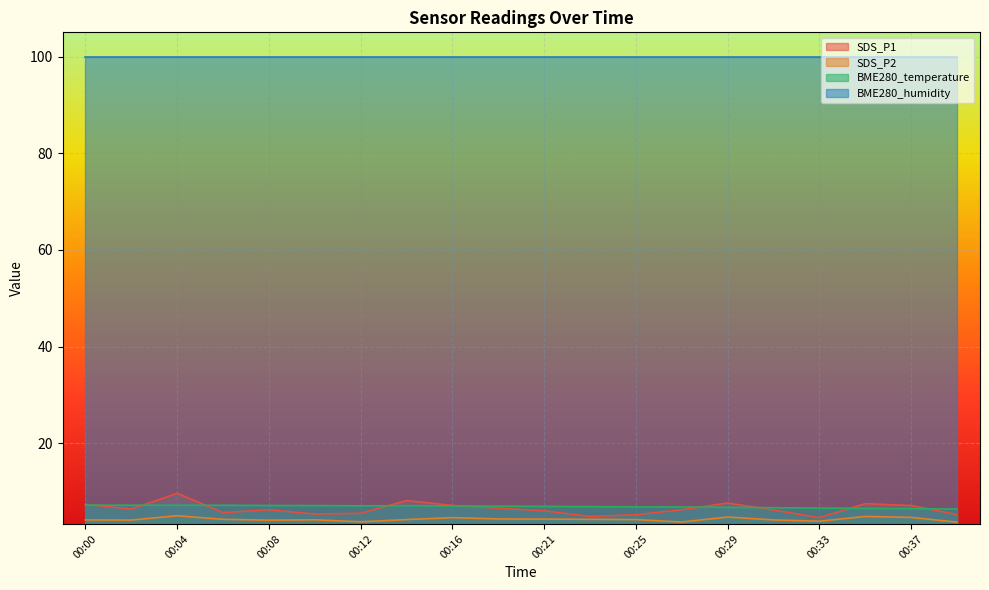

True or false: SDS_P1 and BME280_temperature cross at least once.

True